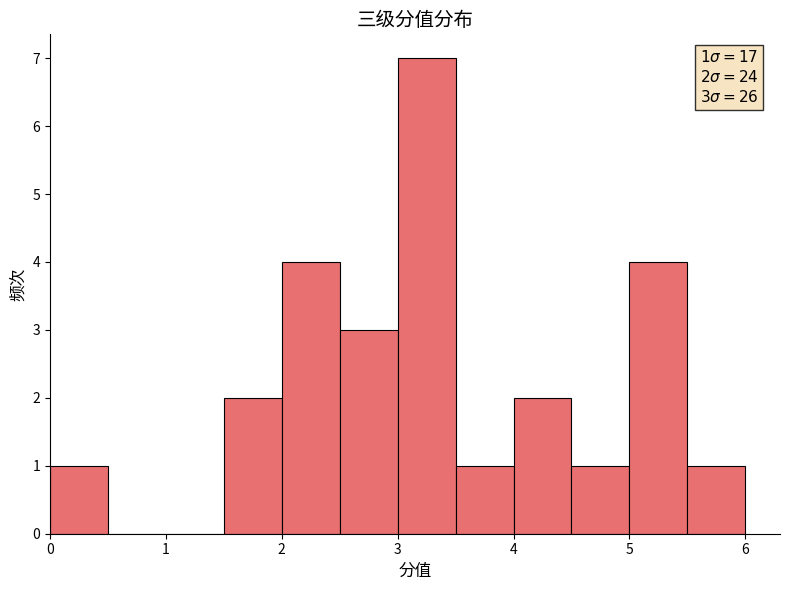

Over which range of the x-axis is the bar tallest?

3.0 to 3.5